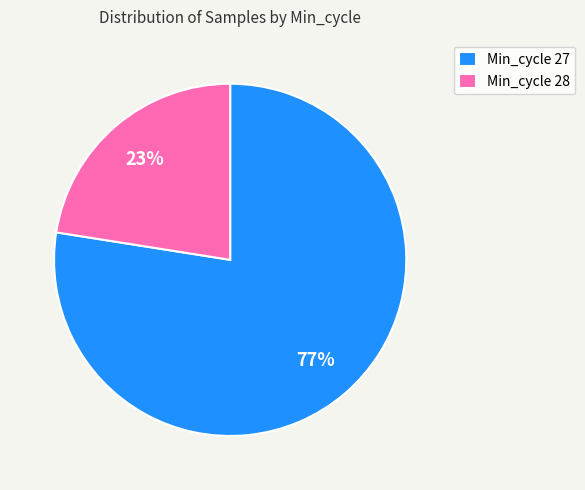

What is the largest slice in the pie chart?

Min_cycle 27